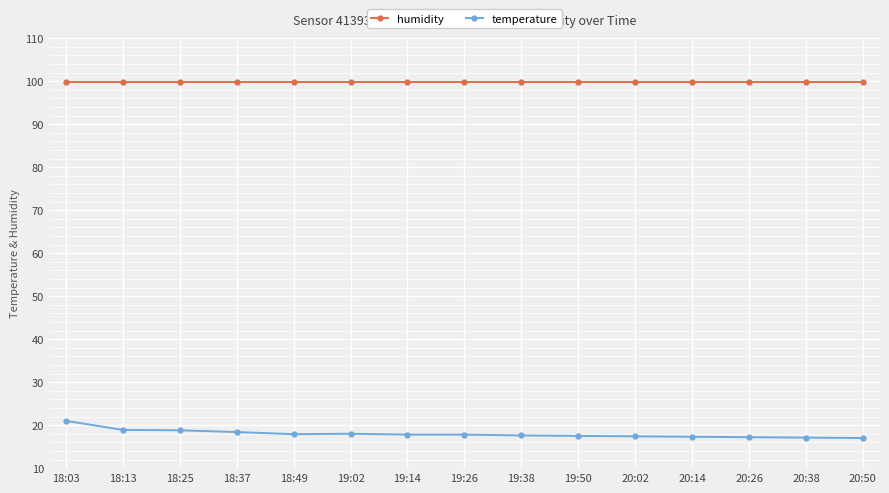

Is the value of temperature at 19:26 greater than the value of humidity at 19:14?

No